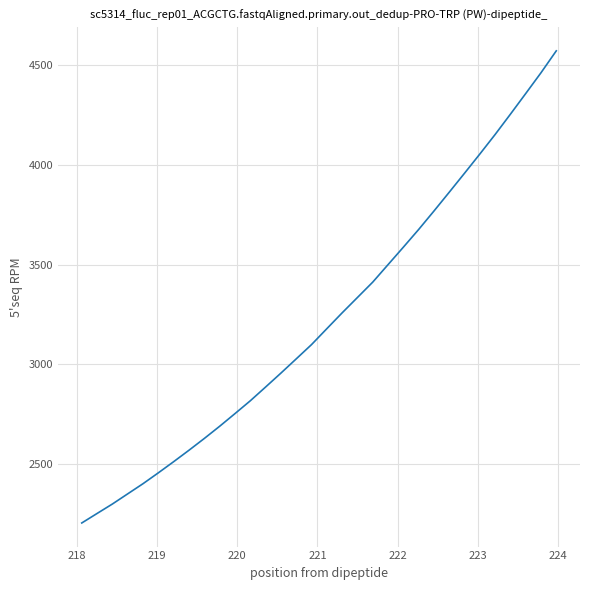

True or false: there are more than 2 points higher than both neighbors.

False